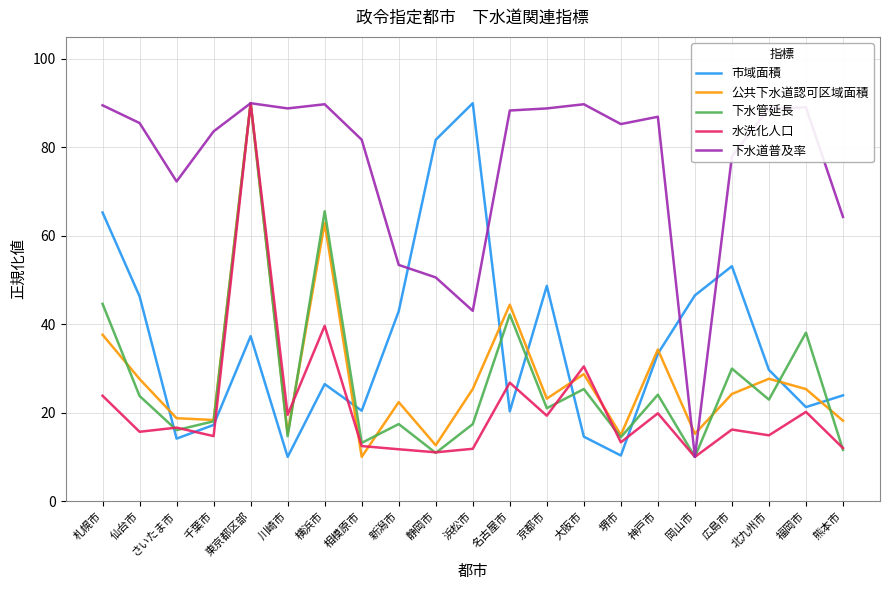

At which category does 水洗化人口 reach its first local peak?

さいたま市